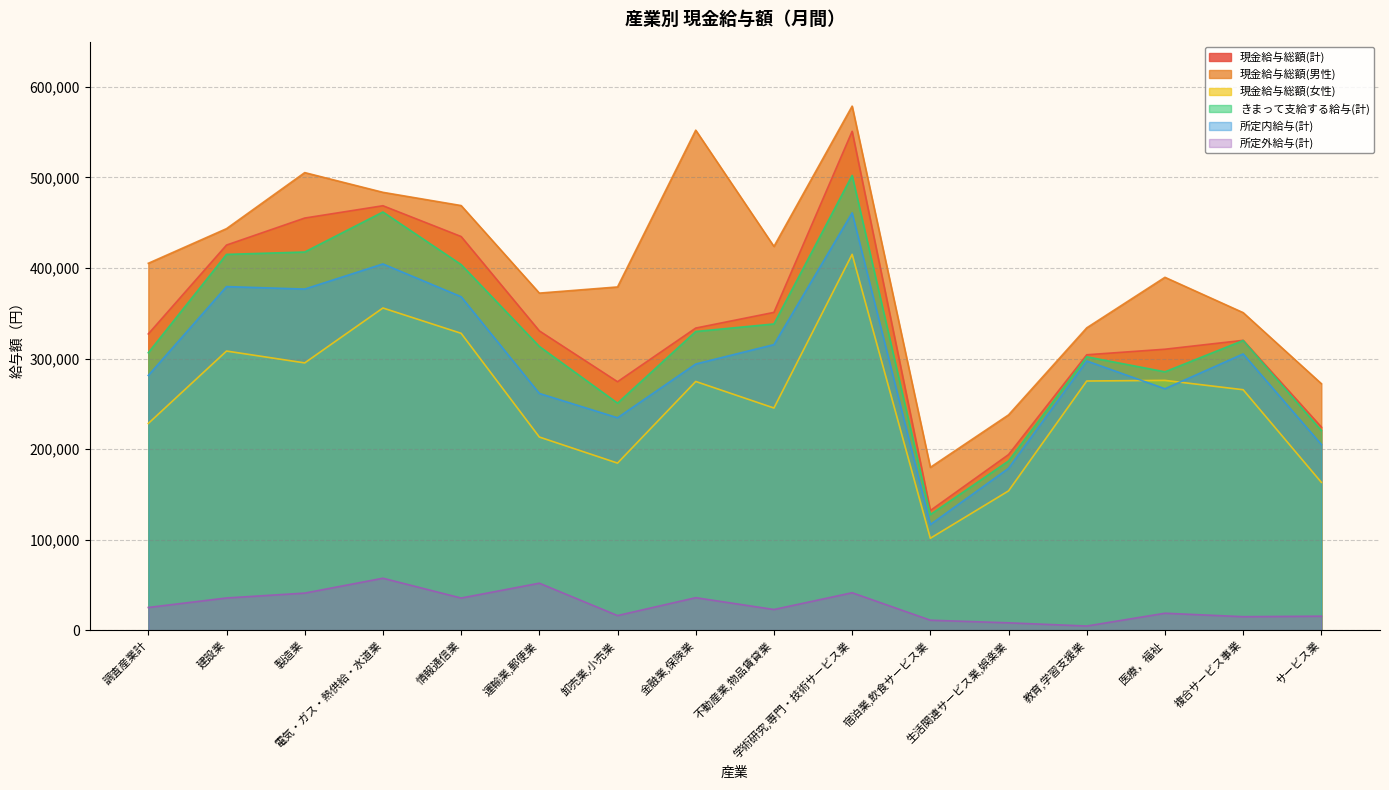

Reading left to right, what are all the values shown in this chart?

現金給与総額(計): 327187	425358	455180	468782	434783	330547	274406	333670	350995	550990	132154	193920	304178	310308	320116	224337
現金給与総額(男性): 405215	443472	505378	483598	468988	372283	379085	552229	423838	578809	179838	237769	333932	389725	350712	272247
現金給与総額(女性): 228321	308280	295194	355838	327882	213334	184519	274679	245368	415118	101491	153837	275199	275876	265566	163255
きまって支給する給与(計): 306422	415048	417672	461881	403797	313359	250729	329877	338218	502267	127666	186882	301925	285355	319980	220492
所定内給与(計): 281358	379485	376738	404506	368311	261474	234603	293993	315391	460932	116662	178762	297349	266639	305096	205055
所定外給与(計): 25064	35563	40934	57375	35486	51885	16126	35884	22827	41335	11004	8120	4576	18716	14884	15437